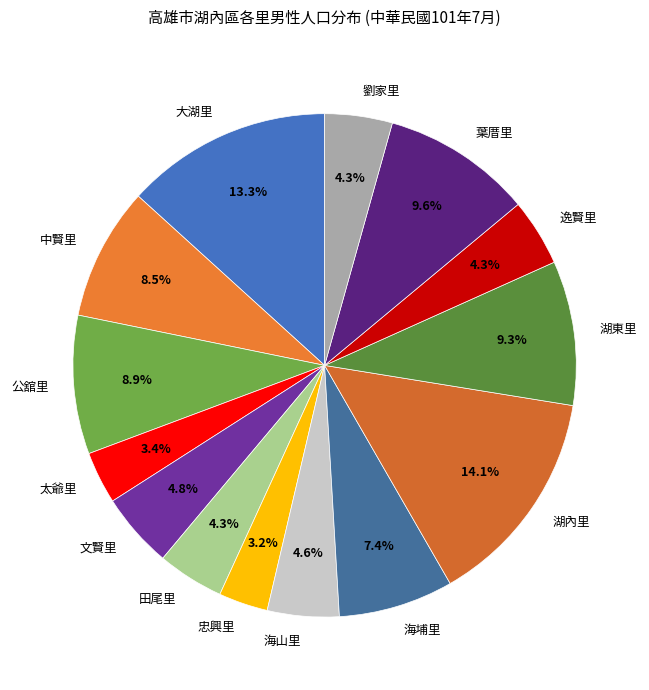

The 大湖里 slice represents 5% of the pie. True or false?

False